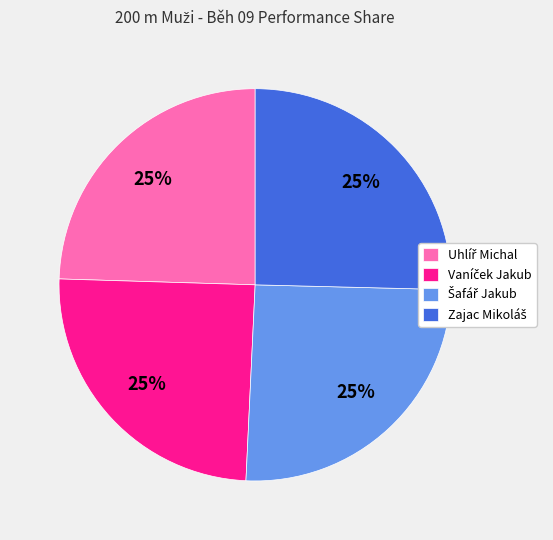

To the nearest percent, what is the average slice percentage?

25%